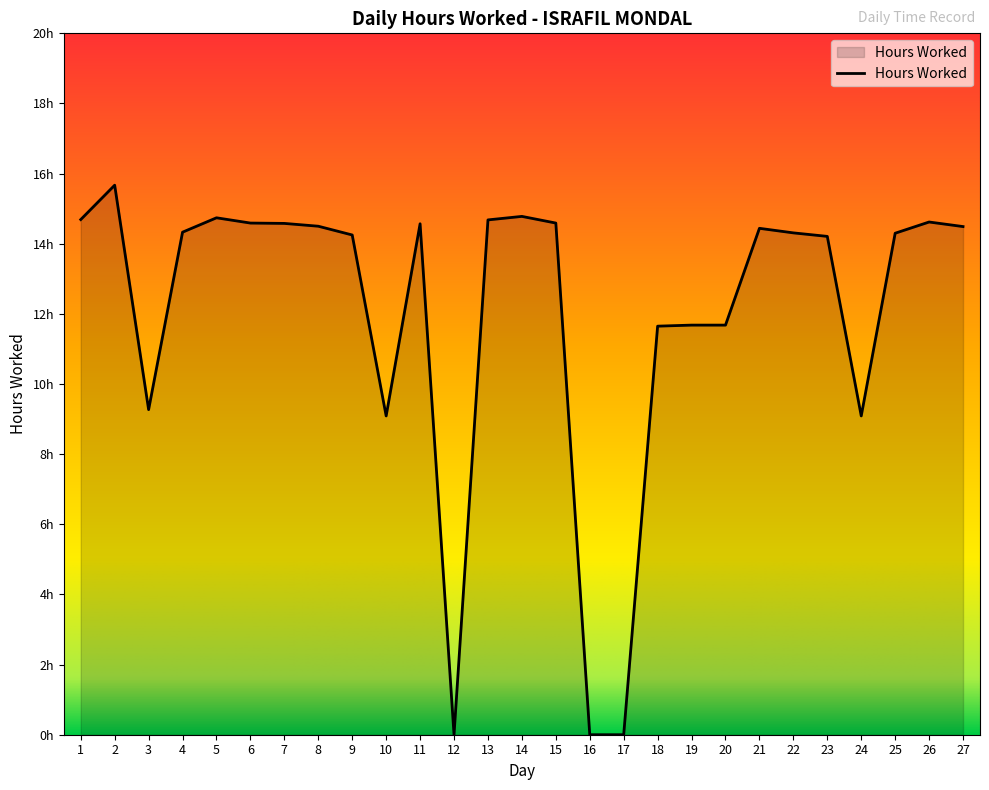

Is this an area chart (filled region under the line)?

Yes